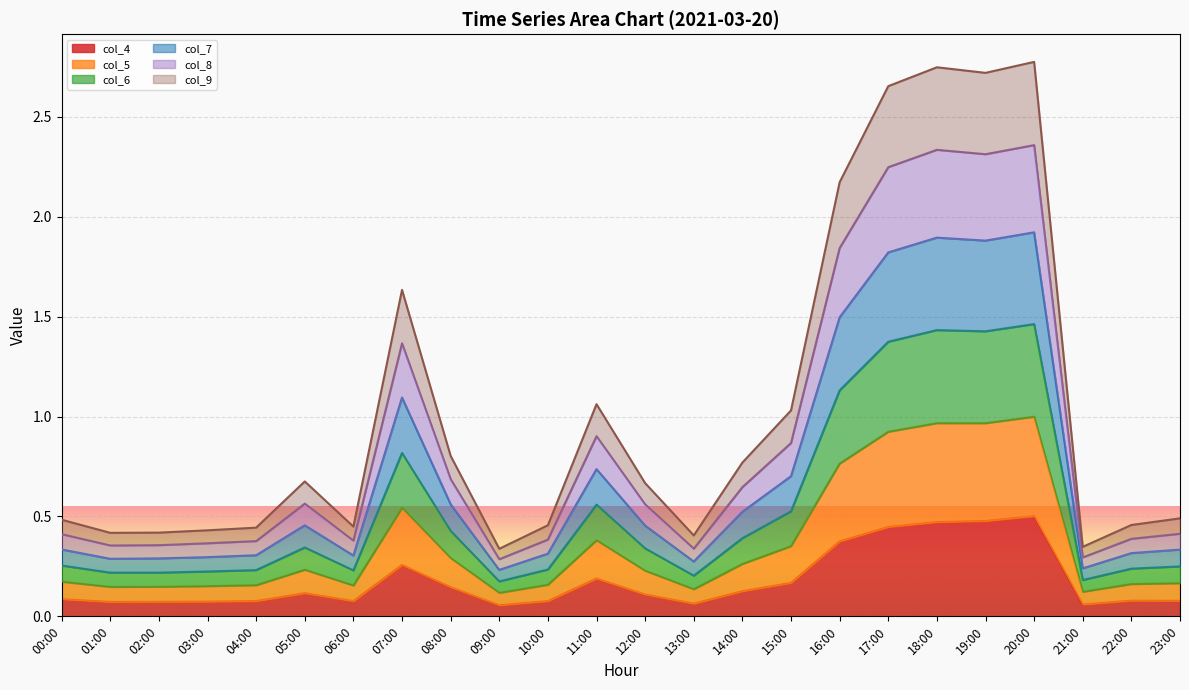

What are all the series names shown in the legend?

col_4, col_5, col_6, col_7, col_8, col_9